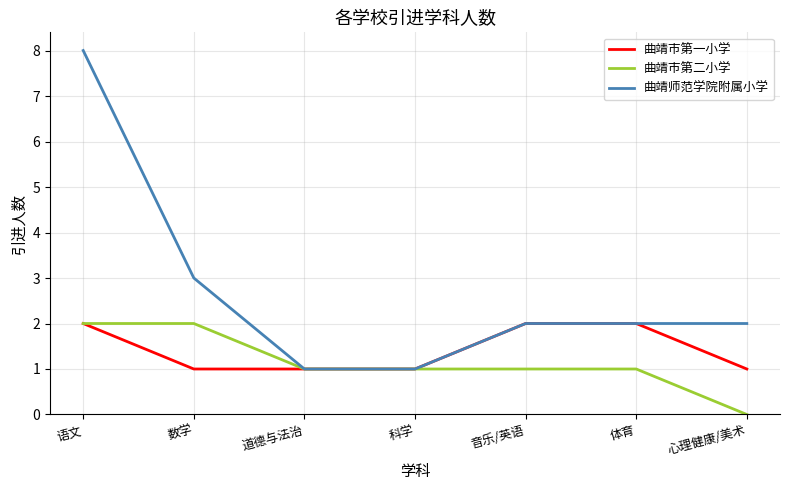

Which label corresponds to the smallest value in the chart?

心理健康/美术